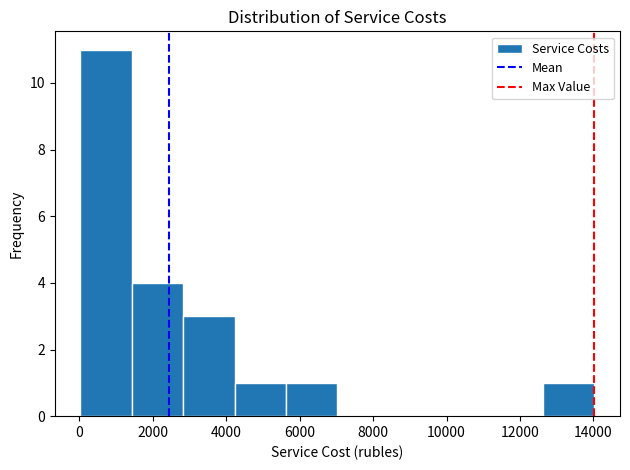

Reading left to right, list every bar in this chart as the range it spans on the x-axis followed by its height. Neither the bar edges nor the heights are printed on the chart, so give them approximately, as read against the axes.

0 to 1400: 11
1400 to 2800: 4
2800 to 4200: 3
4200 to 5600: 1
5600 to 7000: 1
7000 to 8400: 0
8400 to 9800: 0
9800 to 11200: 0
11200 to 12600: 0
12600 to 14000: 1